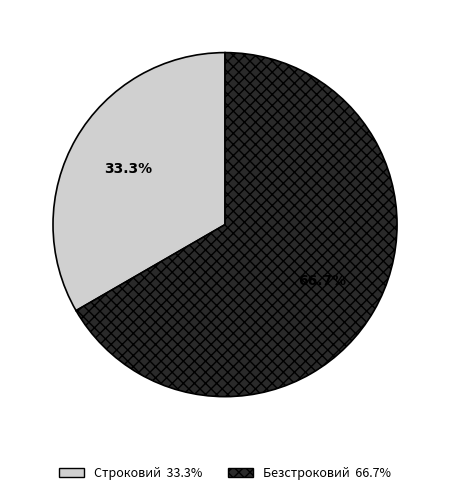

Is there a majority slice in this chart?

Yes